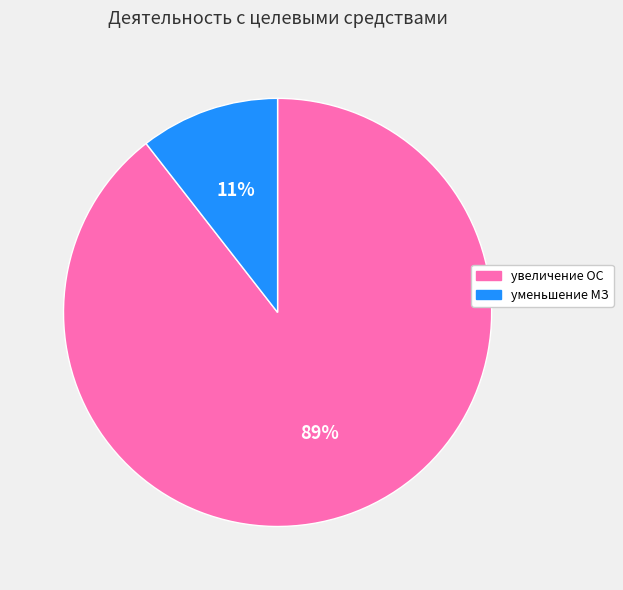

Is there a majority slice in this chart?

Yes